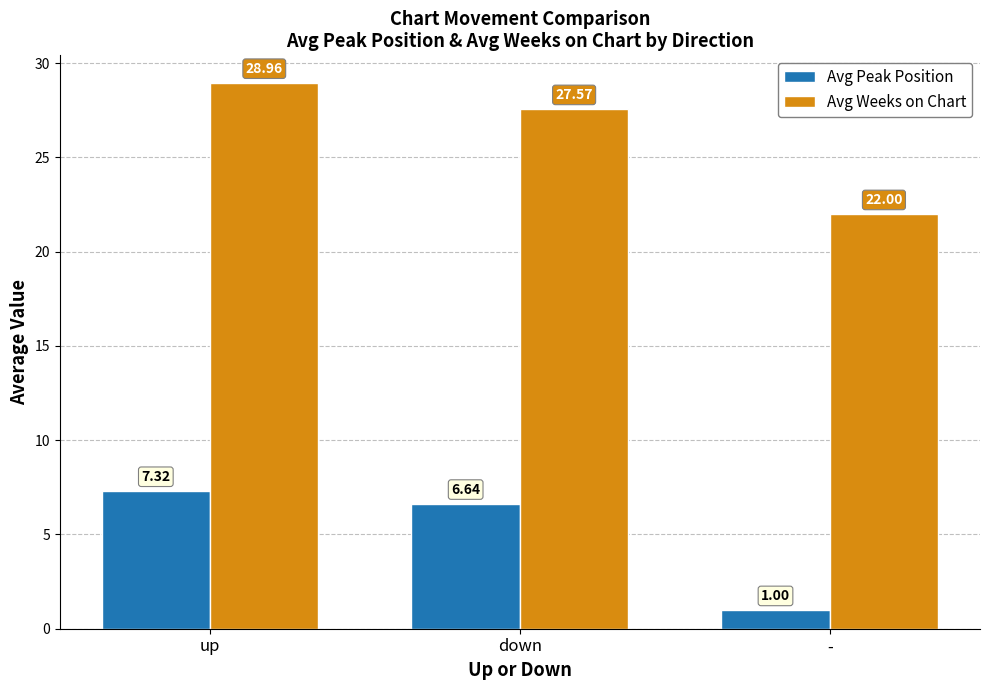

What is the label of the 3rd bar from the right?

up